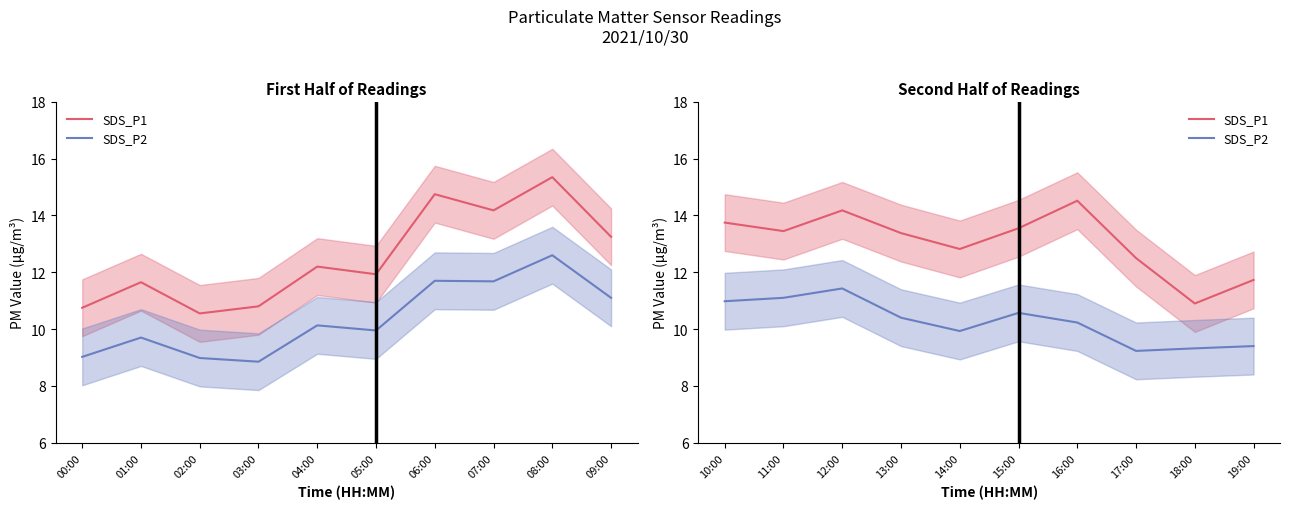

Rank the series by their maximum value, from lowest to highest.

SDS_P2, SDS_P1